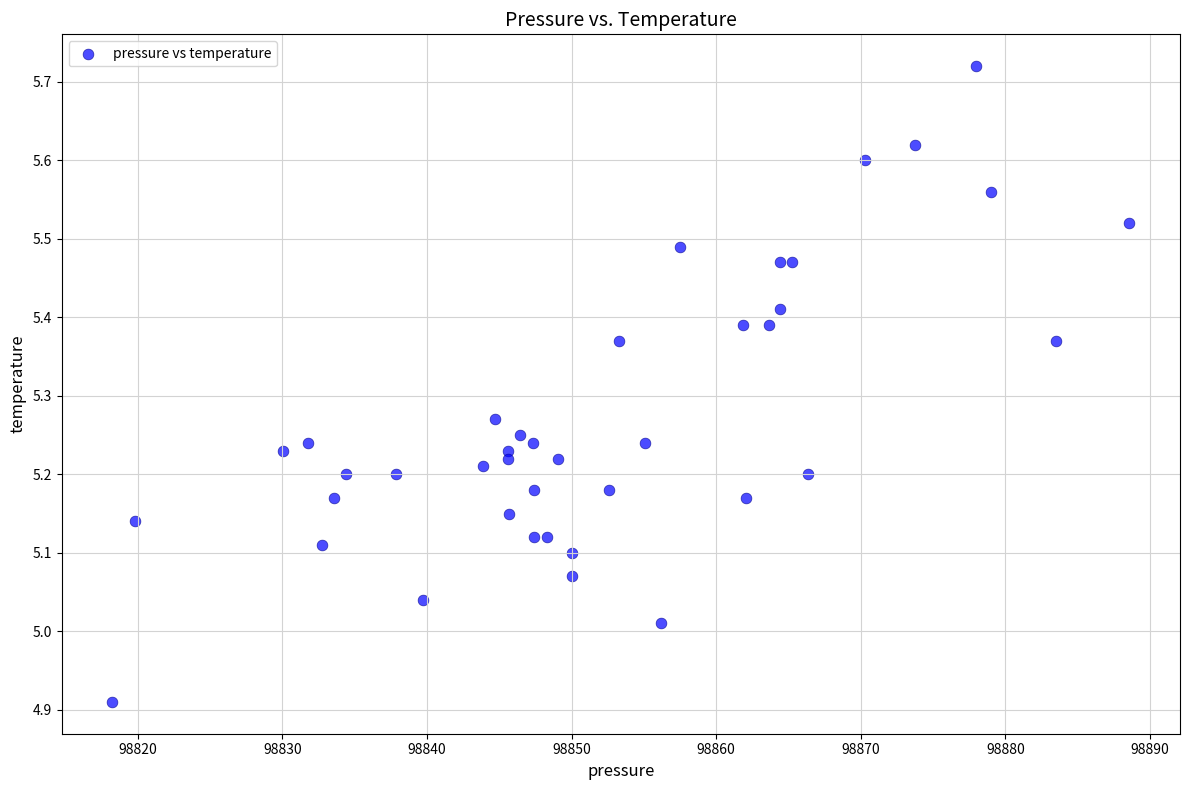

What is the range of Y values (max minus min)?

0.8